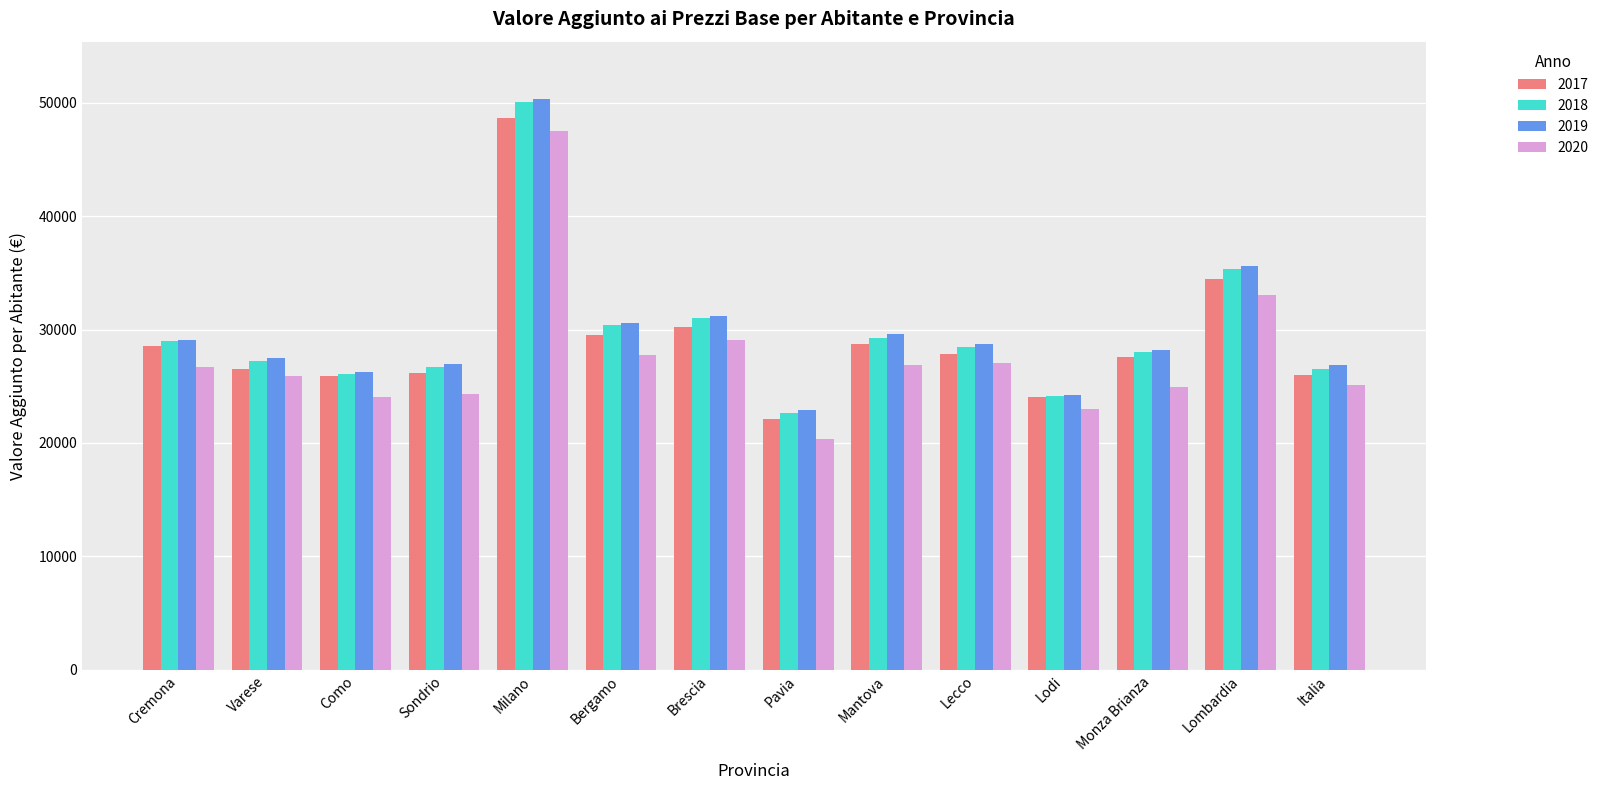

What position from the right is Mantova?

6